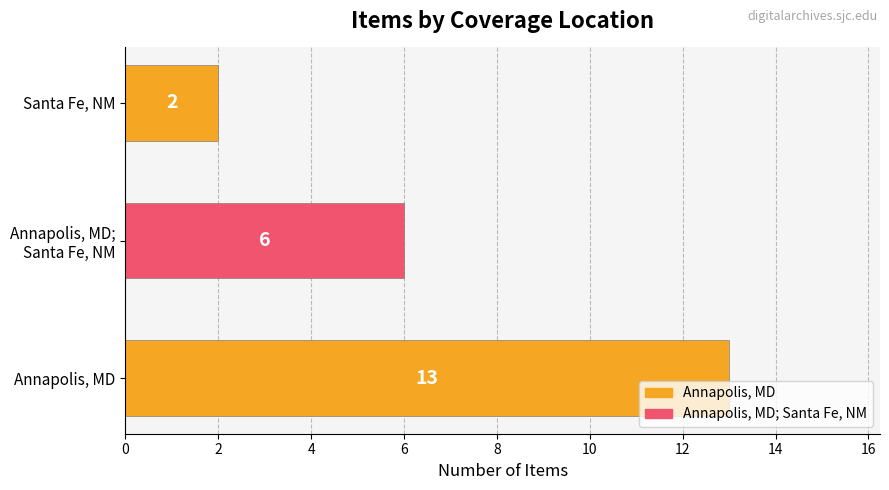

The value at Annapolis, MD is 21. True or false?

False